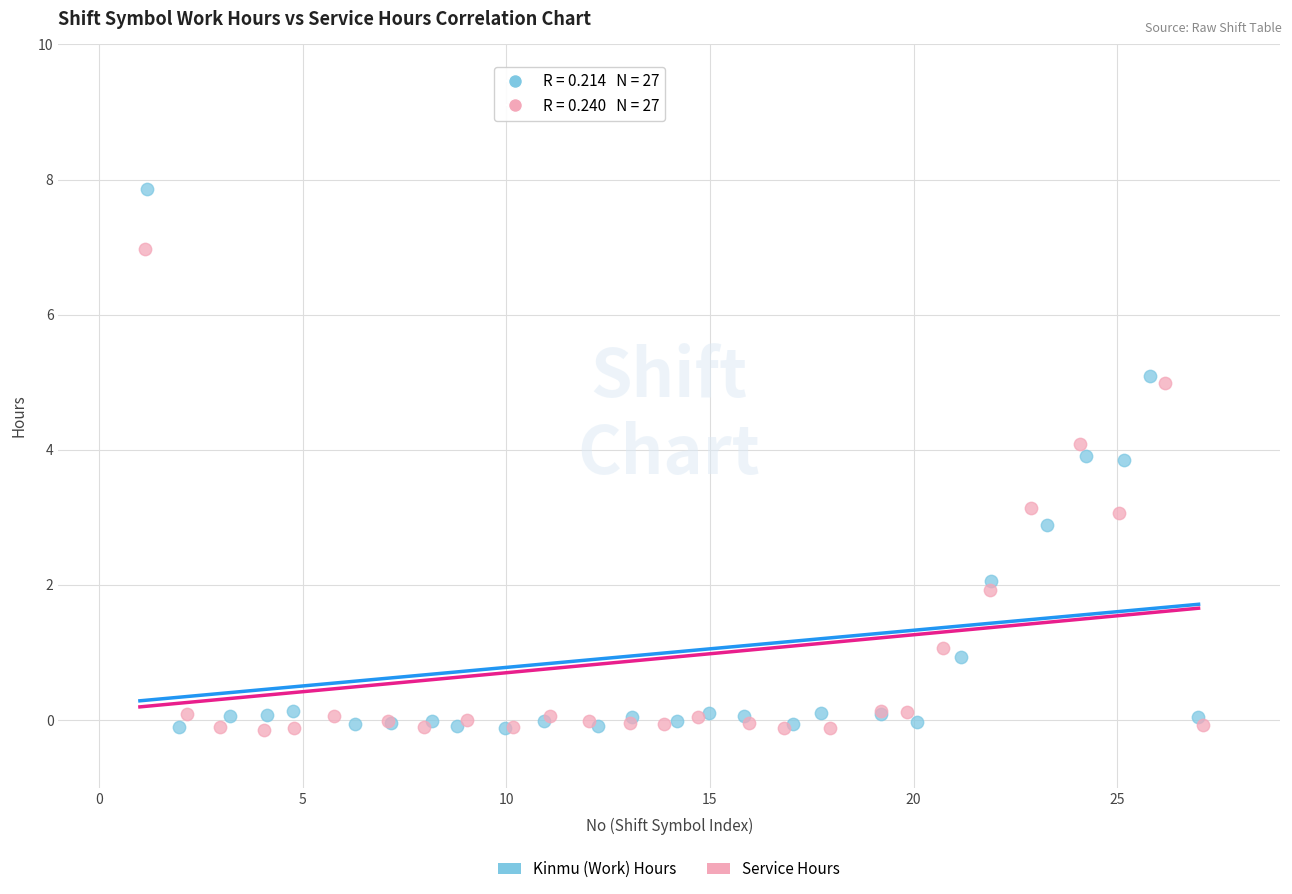

Which series contains the highest Y value?

Kinmu (Work) Hours